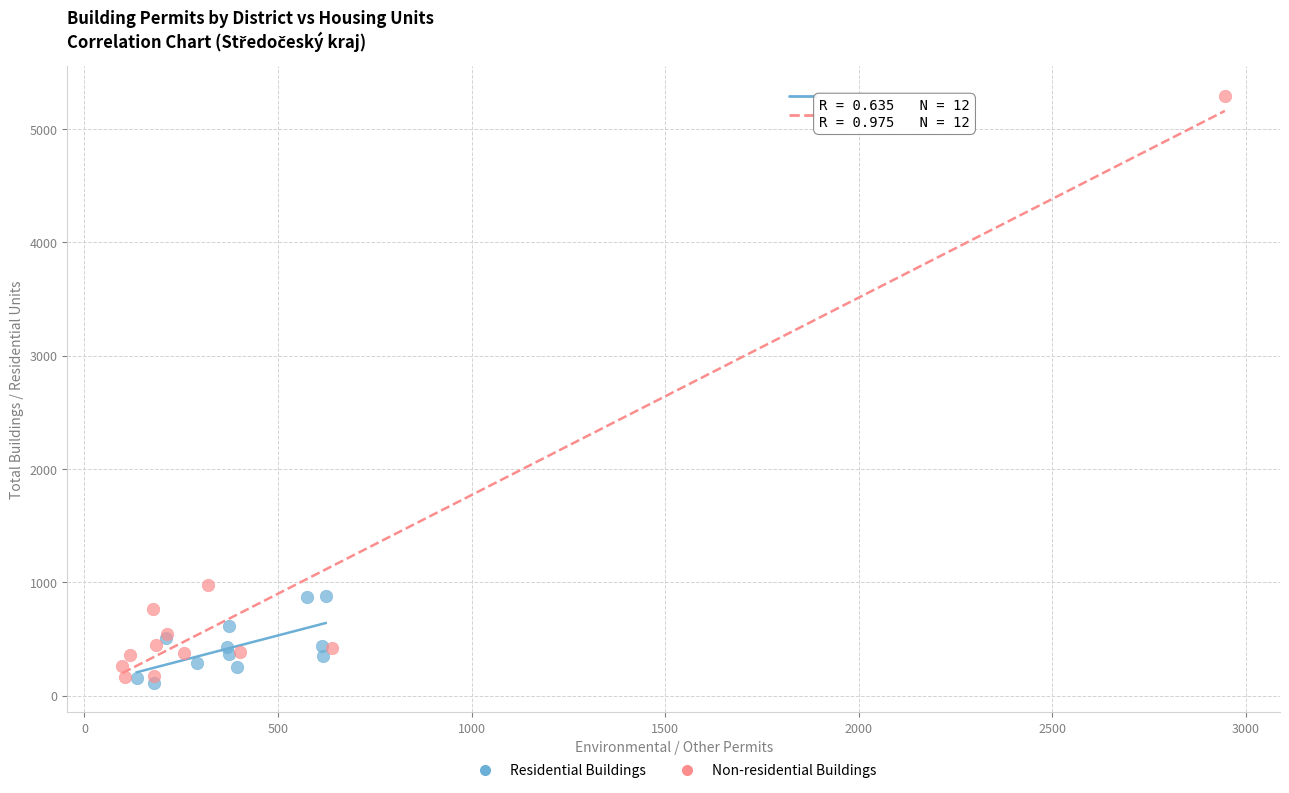

Which series contains the highest Y value?

Non-residential Buildings